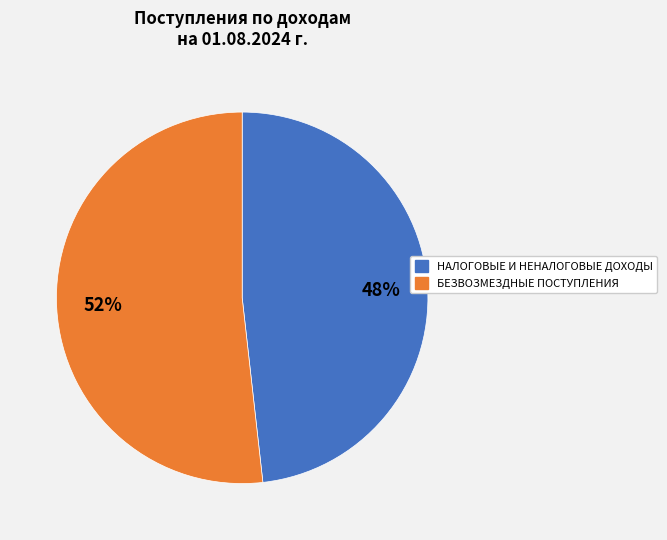

The НАЛОГОВЫЕ И НЕНАЛОГОВЫЕ ДОХОДЫ slice represents 48% of the pie. True or false?

True